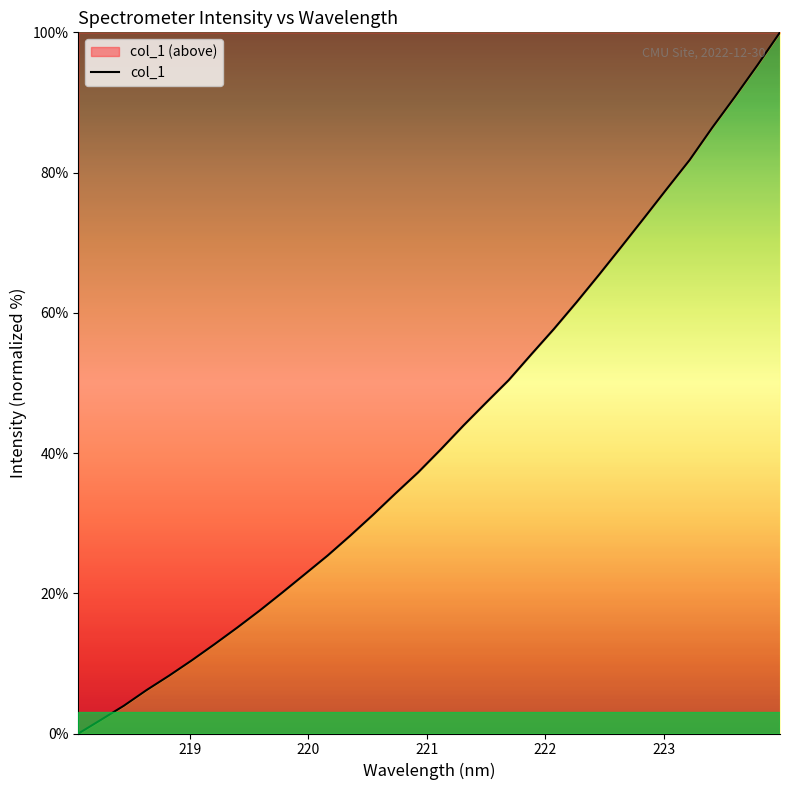

Count the number of data series in this chart.

1